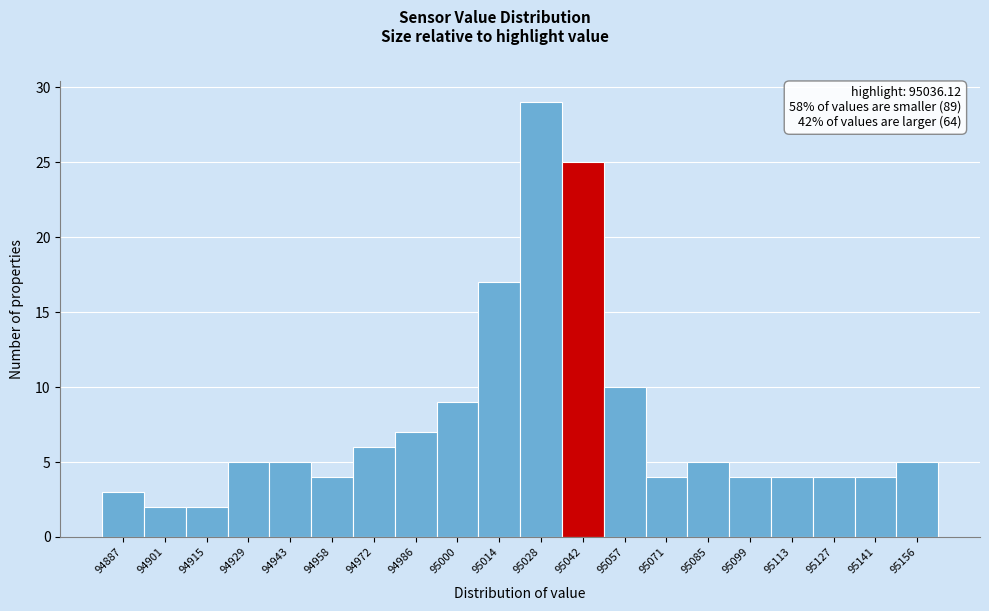

Reading left to right, transcribe this chart: for each bar, give the range it covers on the x-axis and its height. Neither the bar edges nor the heights are printed on the chart, so give them approximately, as read against the axes.

94880 to 94894: 3
94894 to 94908: 2
94908 to 94922: 2
94922 to 94936: 5
94936 to 94950: 5
94950 to 94964: 4
94964 to 94978: 6
94978 to 94992: 7
94992 to 95008: 9
95008 to 95022: 17
95022 to 95036: 29
95036 to 95050: 25
95050 to 95064: 10
95064 to 95078: 4
95078 to 95092: 5
95092 to 95106: 4
95106 to 95120: 4
95120 to 95134: 4
95134 to 95148: 4
95148 to 95162: 5